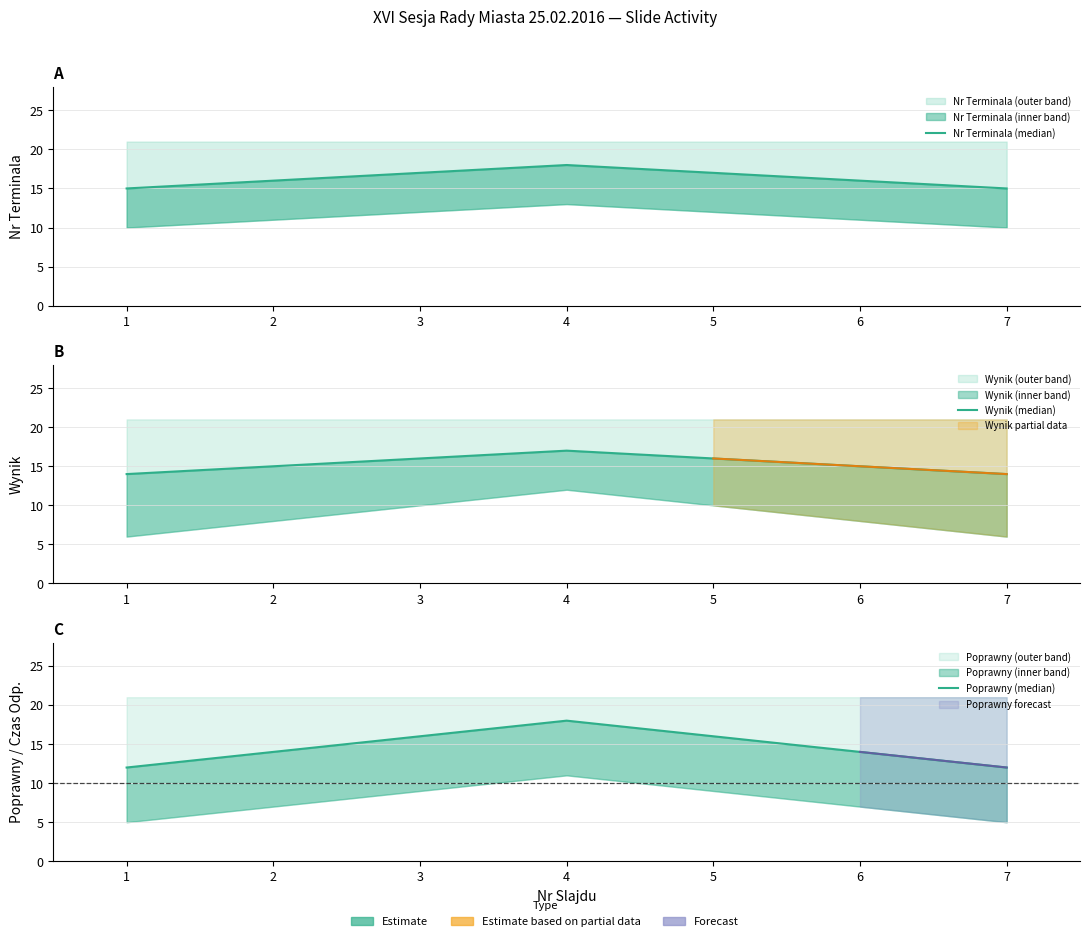

Is it true that Poprawny (median) equals 10 at 4?

False